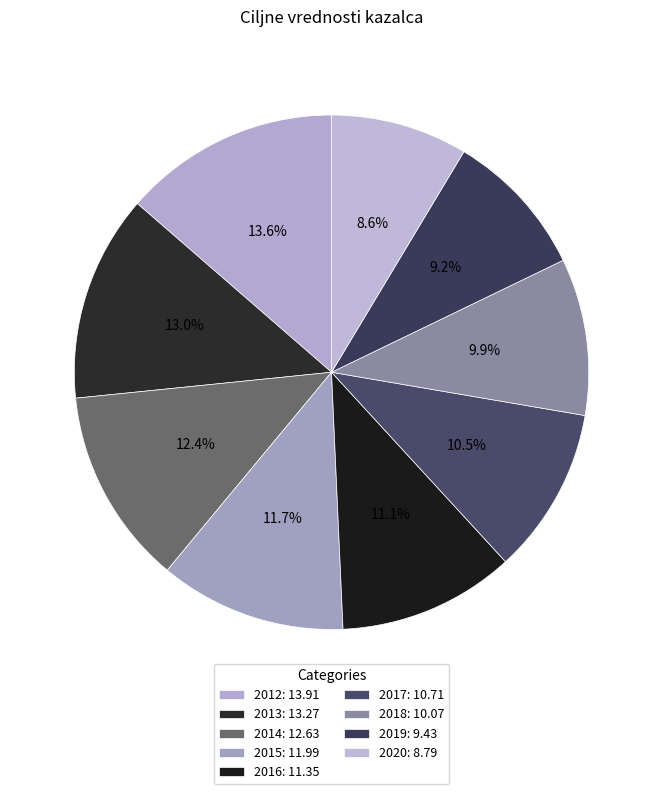

What is the total percentage of 2020 and 2018?

18.5%